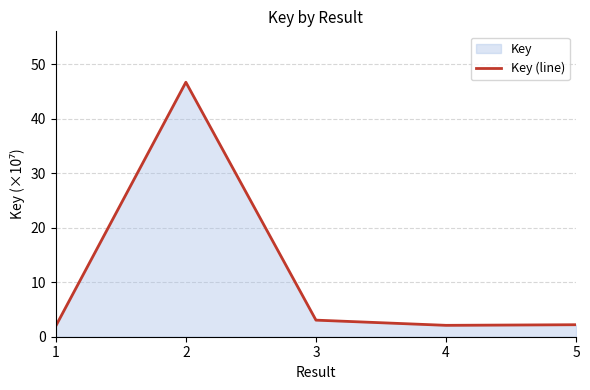

What is the greatest value displayed?

46.7